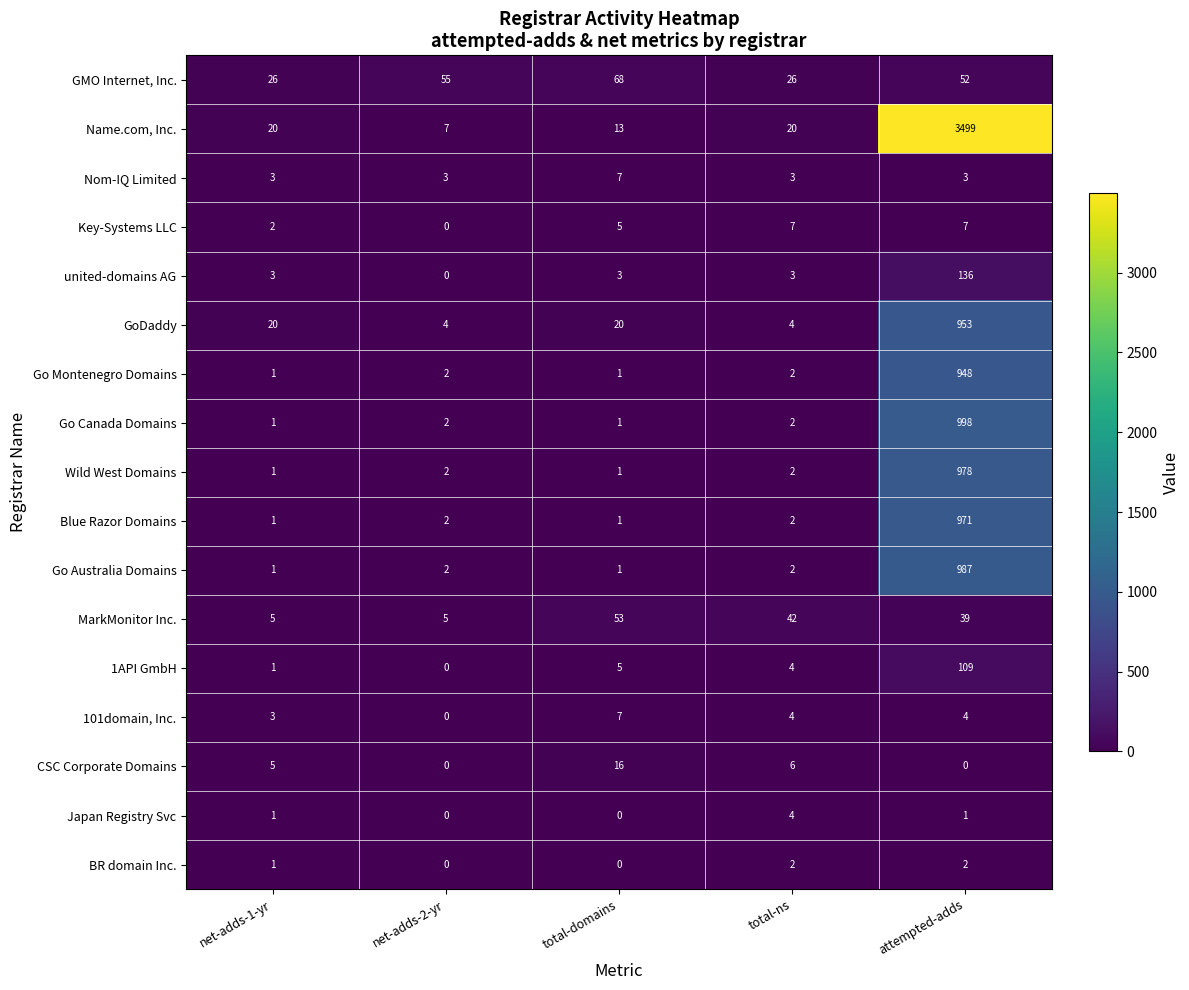

Count the number of data series in this chart.

17